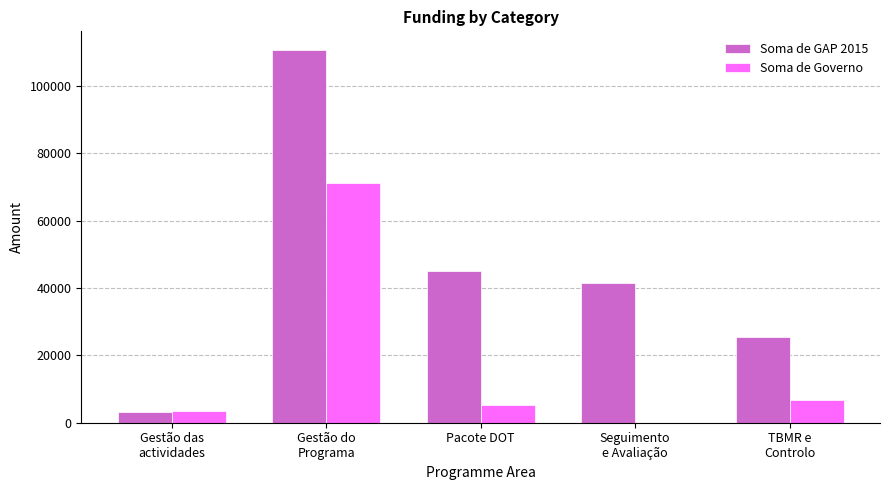

At which label does Soma de Governo first exceed 5208?

Gestão do
Programa